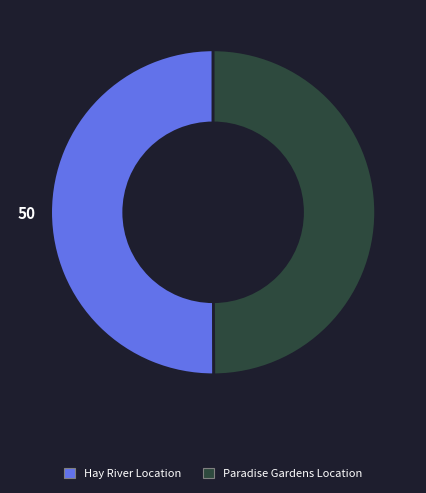

True or false: Paradise Gardens Location accounts for 50% of the total.

True